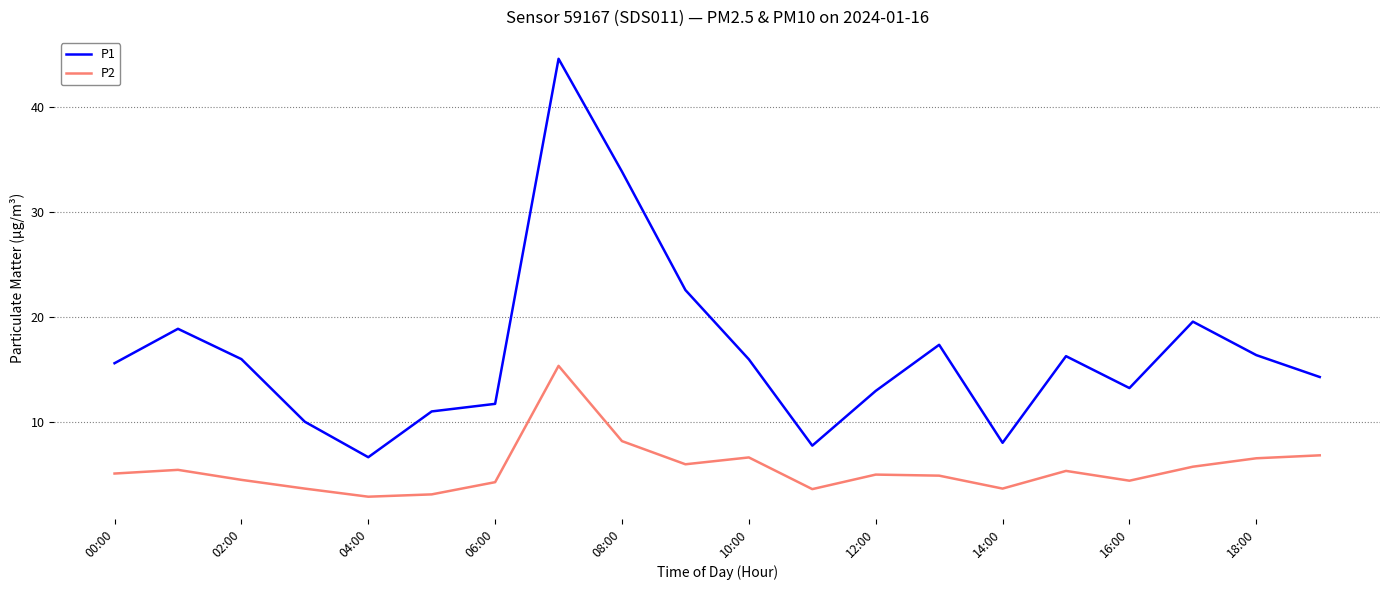

Rank the series by their average value, from lowest to highest.

P2, P1